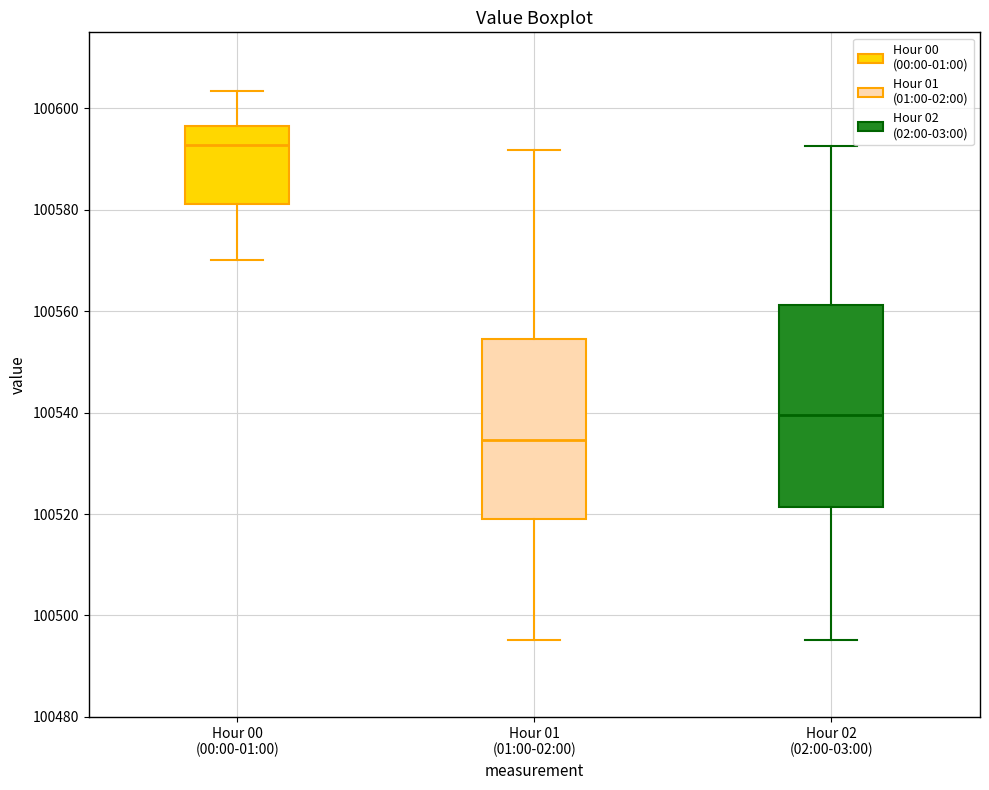

Reading left to right, transcribe this box plot: for each box, give where its median line is, the range the box spans, and where its two whiskers end, as read against the y-axis. The values are not printed on the chart, so give them approximately, as read against the axis.

Hour 00 (00:00-01:00): median 100592, box 100582 to 100596, whiskers 100570 to 100604
Hour 01 (01:00-02:00): median 100534, box 100520 to 100554, whiskers 100496 to 100592
Hour 02 (02:00-03:00): median 100540, box 100522 to 100562, whiskers 100496 to 100592